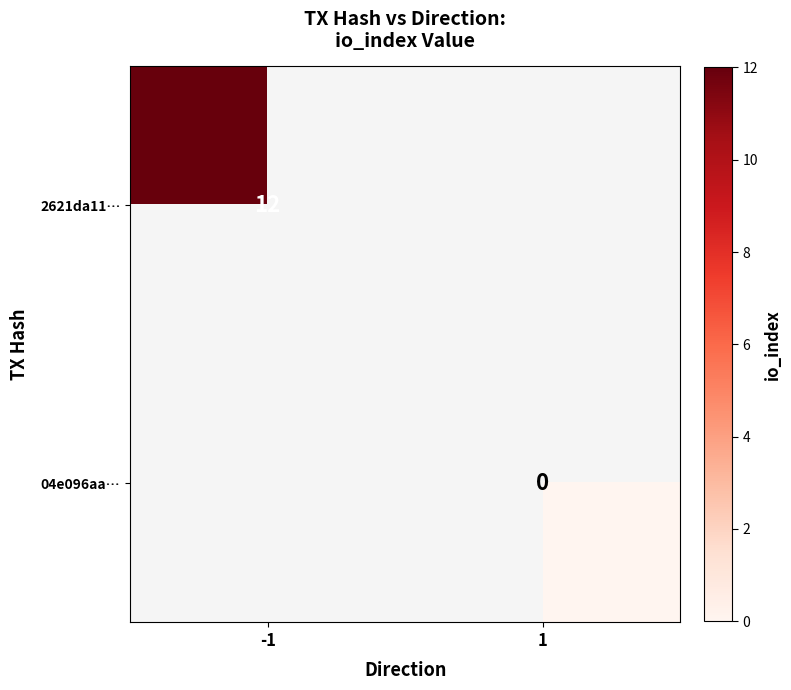

How many data points does each series have?

2